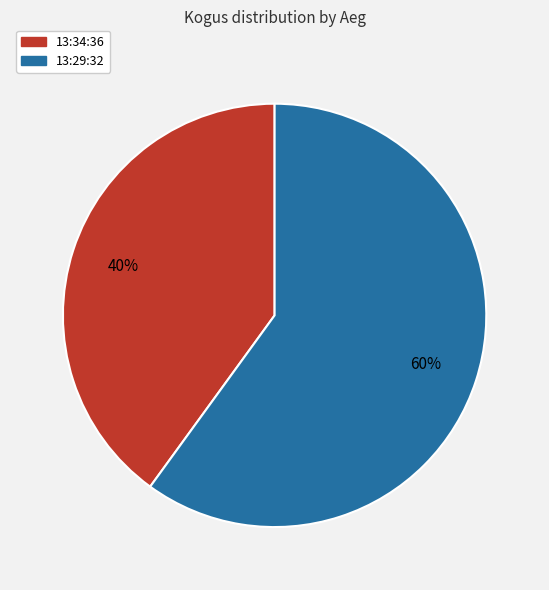

Is it true that 13:34:36 is 40% of the pie?

True